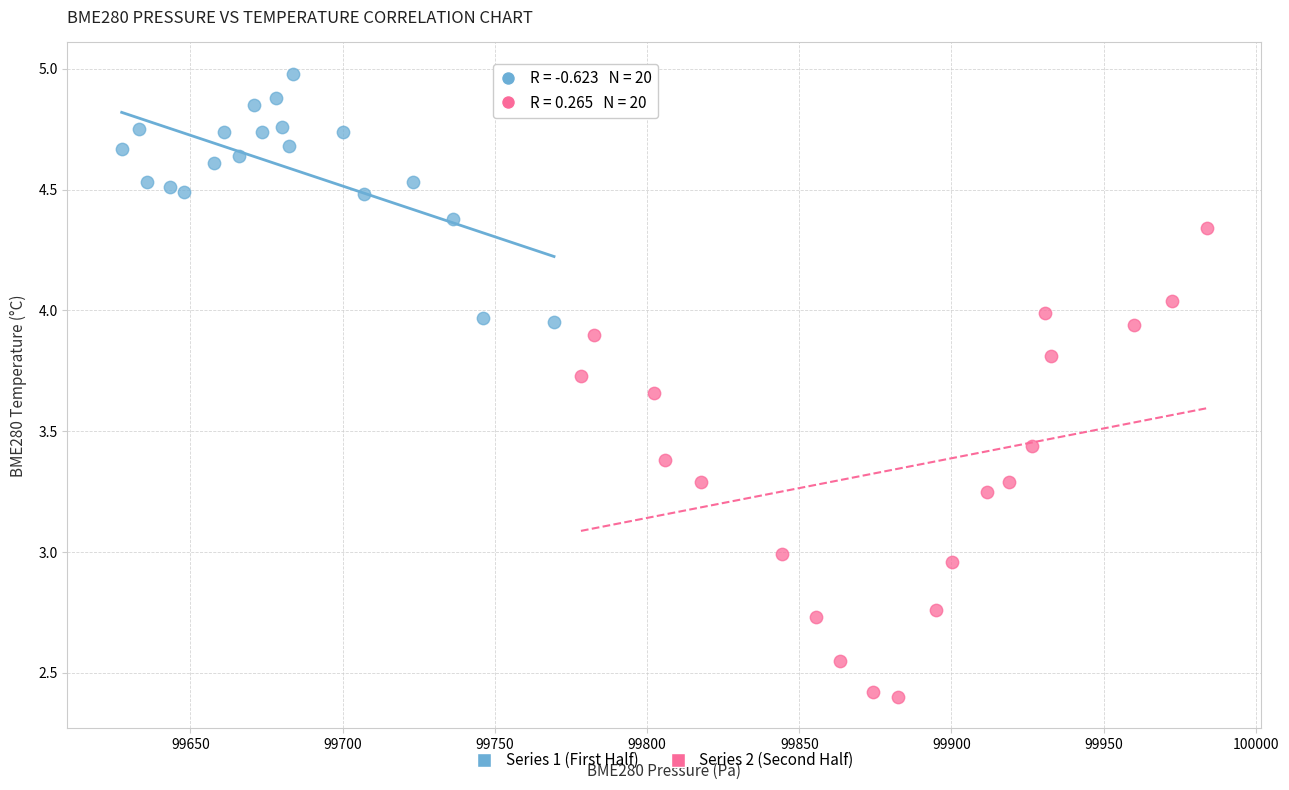

Which series reaches the maximum Y coordinate?

Series 1 (First Half)